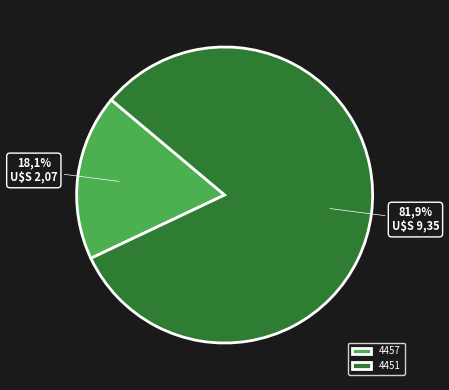

Do 4451 and 4457 together represent more than half of the pie?

Yes